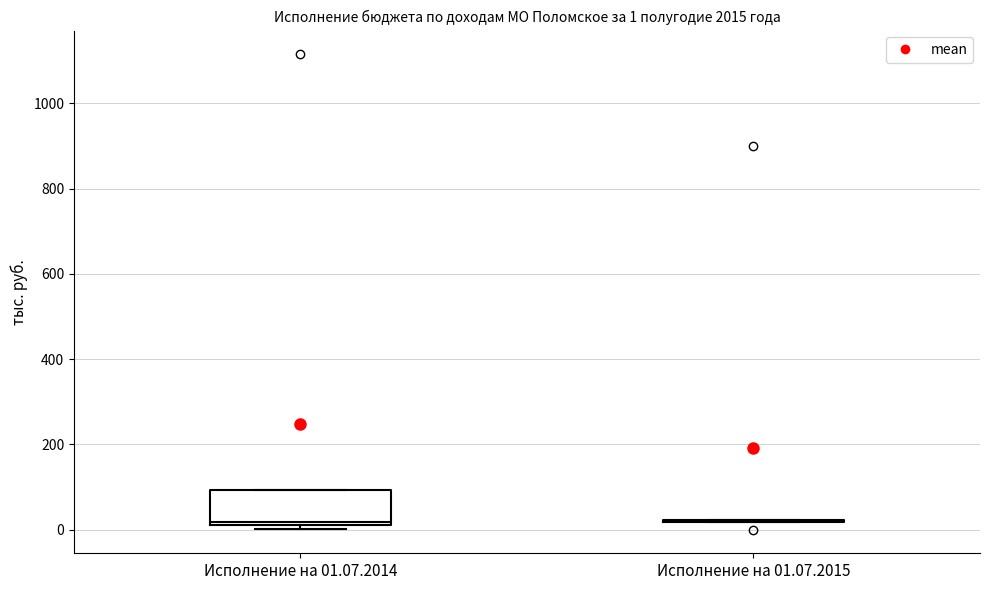

Comparing the boxes themselves (not the whiskers), which one is the tallest?

Исполнение на 01.07.2014